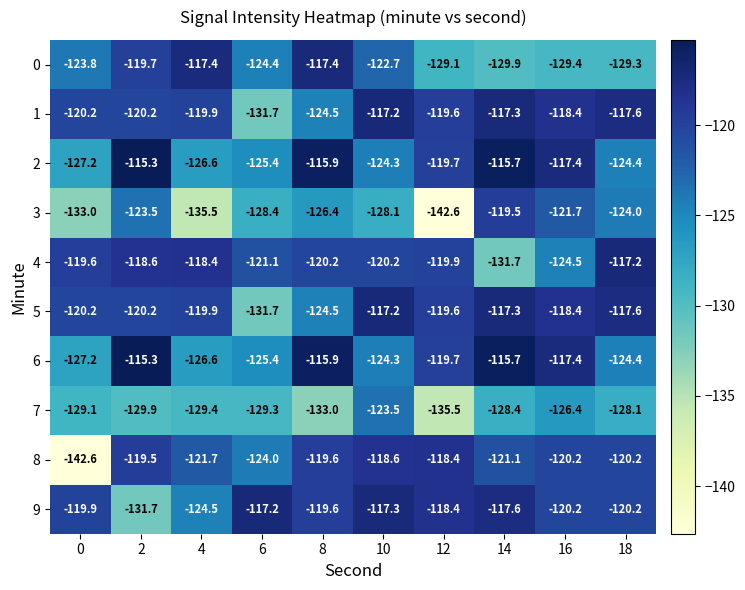

What is the minimum value for 8?

-142.6